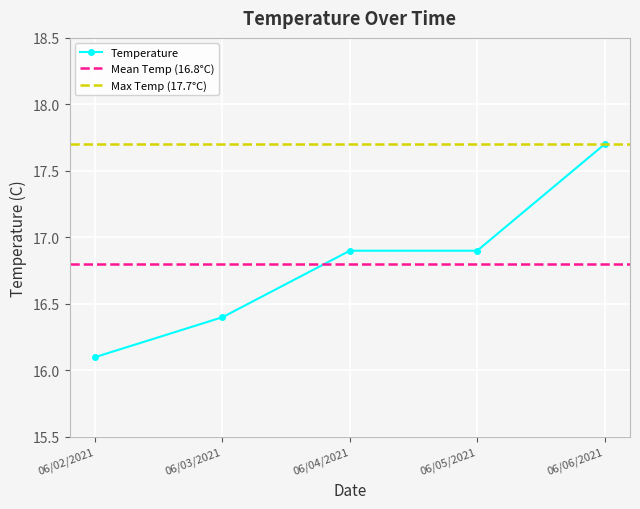

What is the label of the 2nd point from the right?

06/05/2021